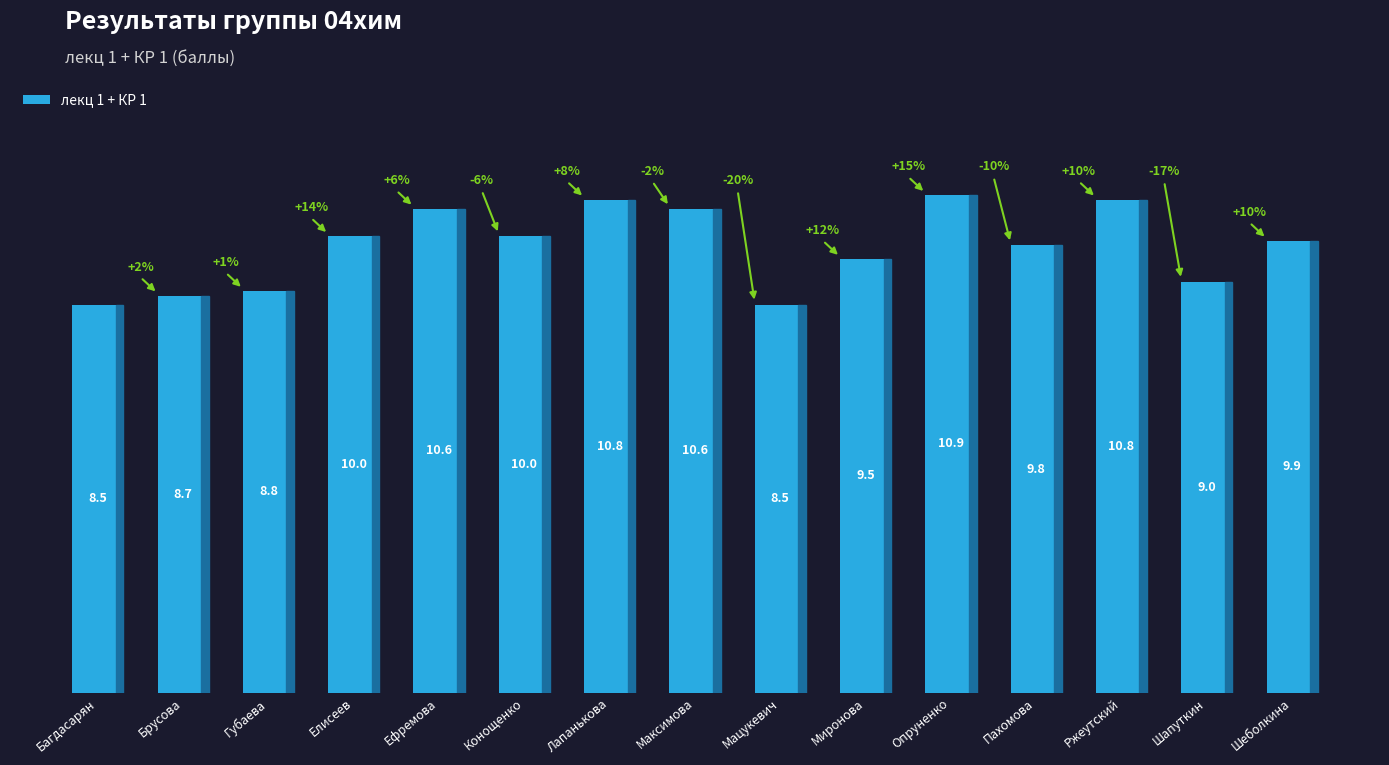

Which label corresponds to the largest value in the chart?

Опруненко